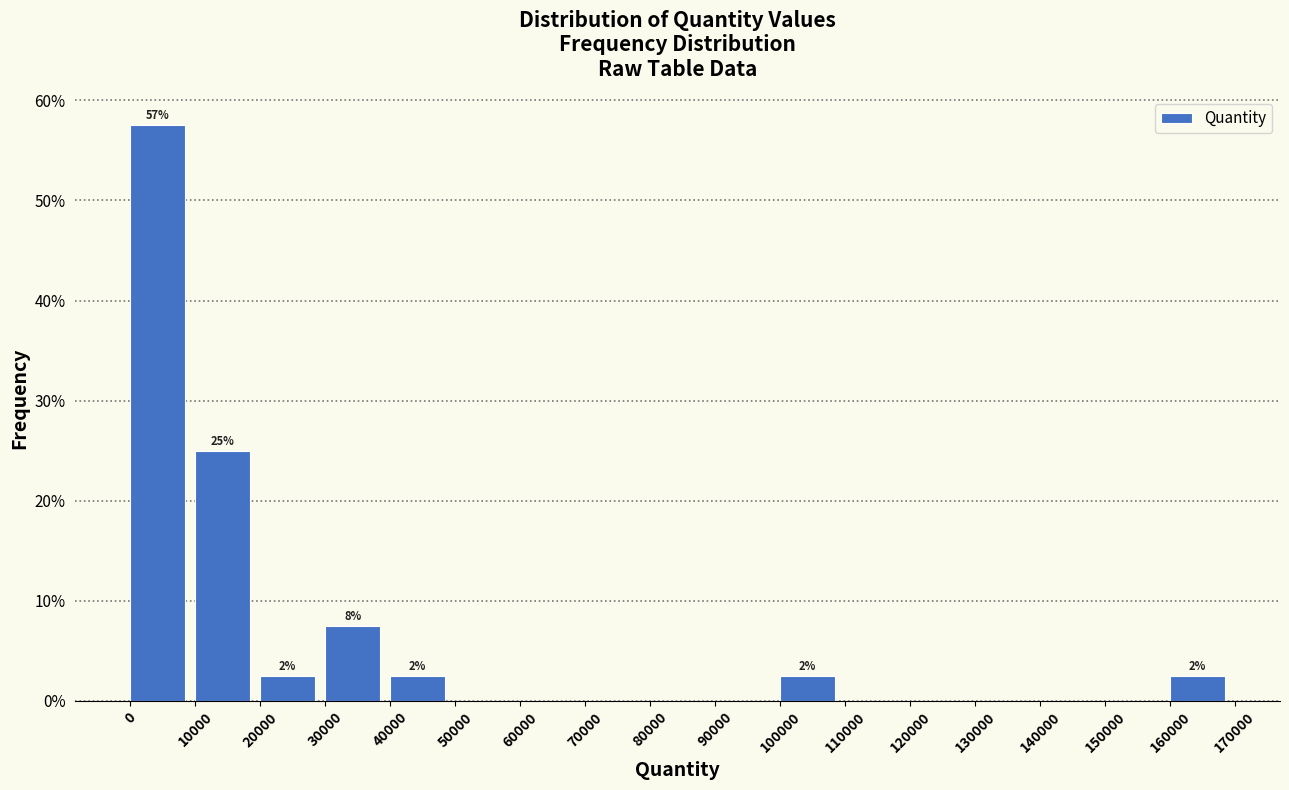

Over which range of the x-axis is the bar tallest?

0 to 10000